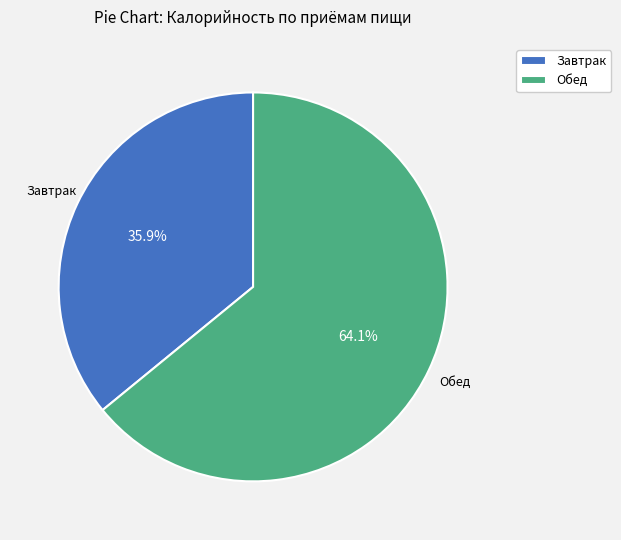

Which slice is the smallest?

Завтрак